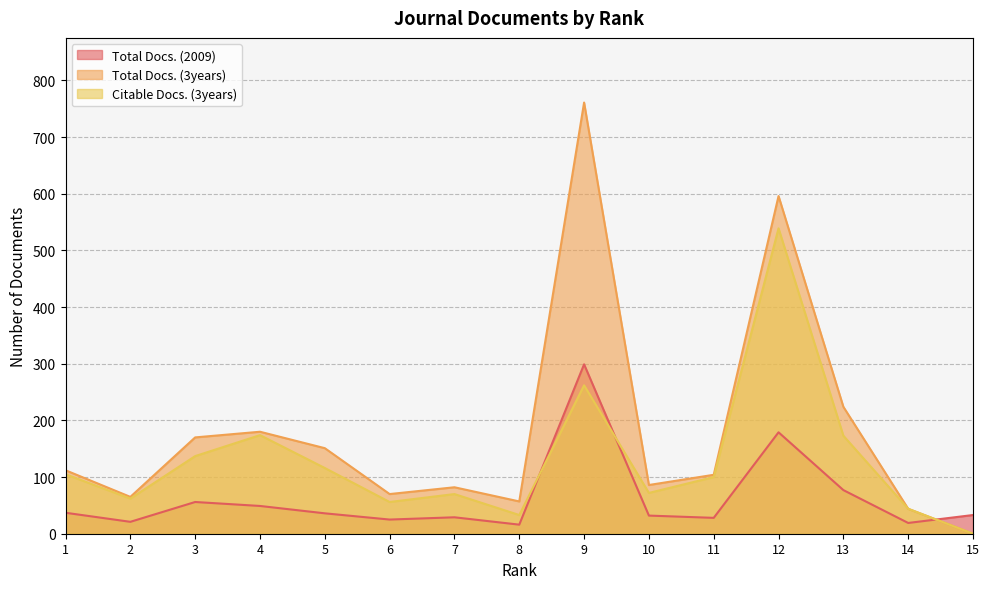

At which label is Total Docs. (3years) closest to 380?

13